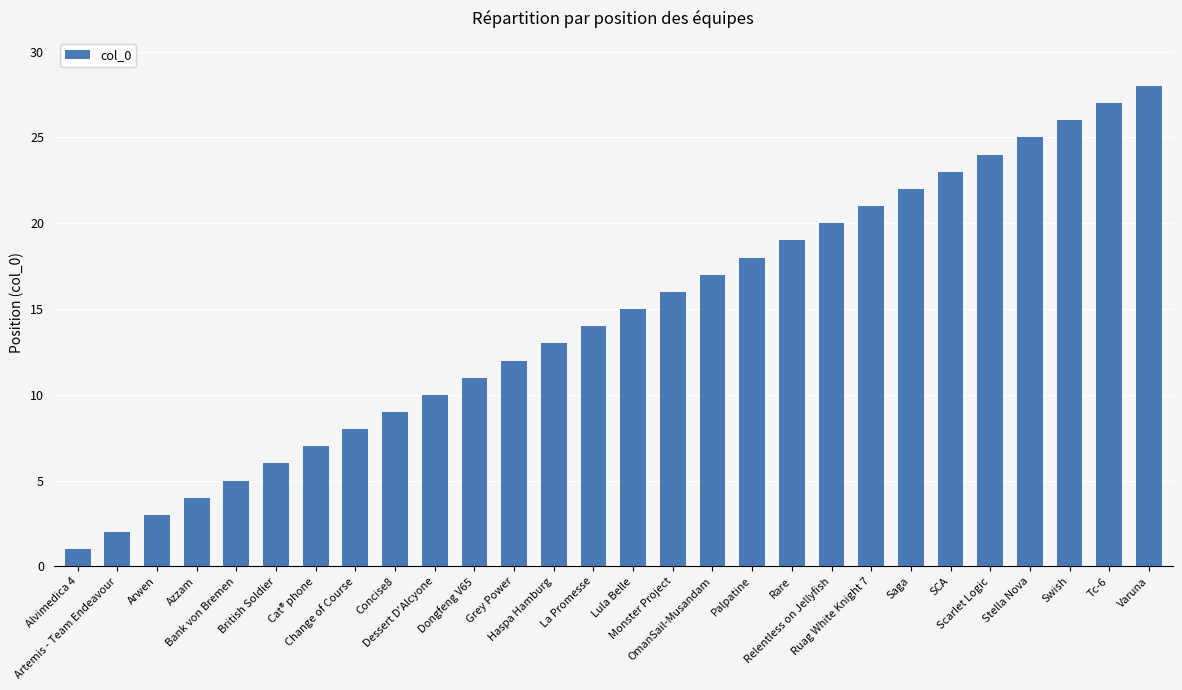

What is the sum of all values?

406